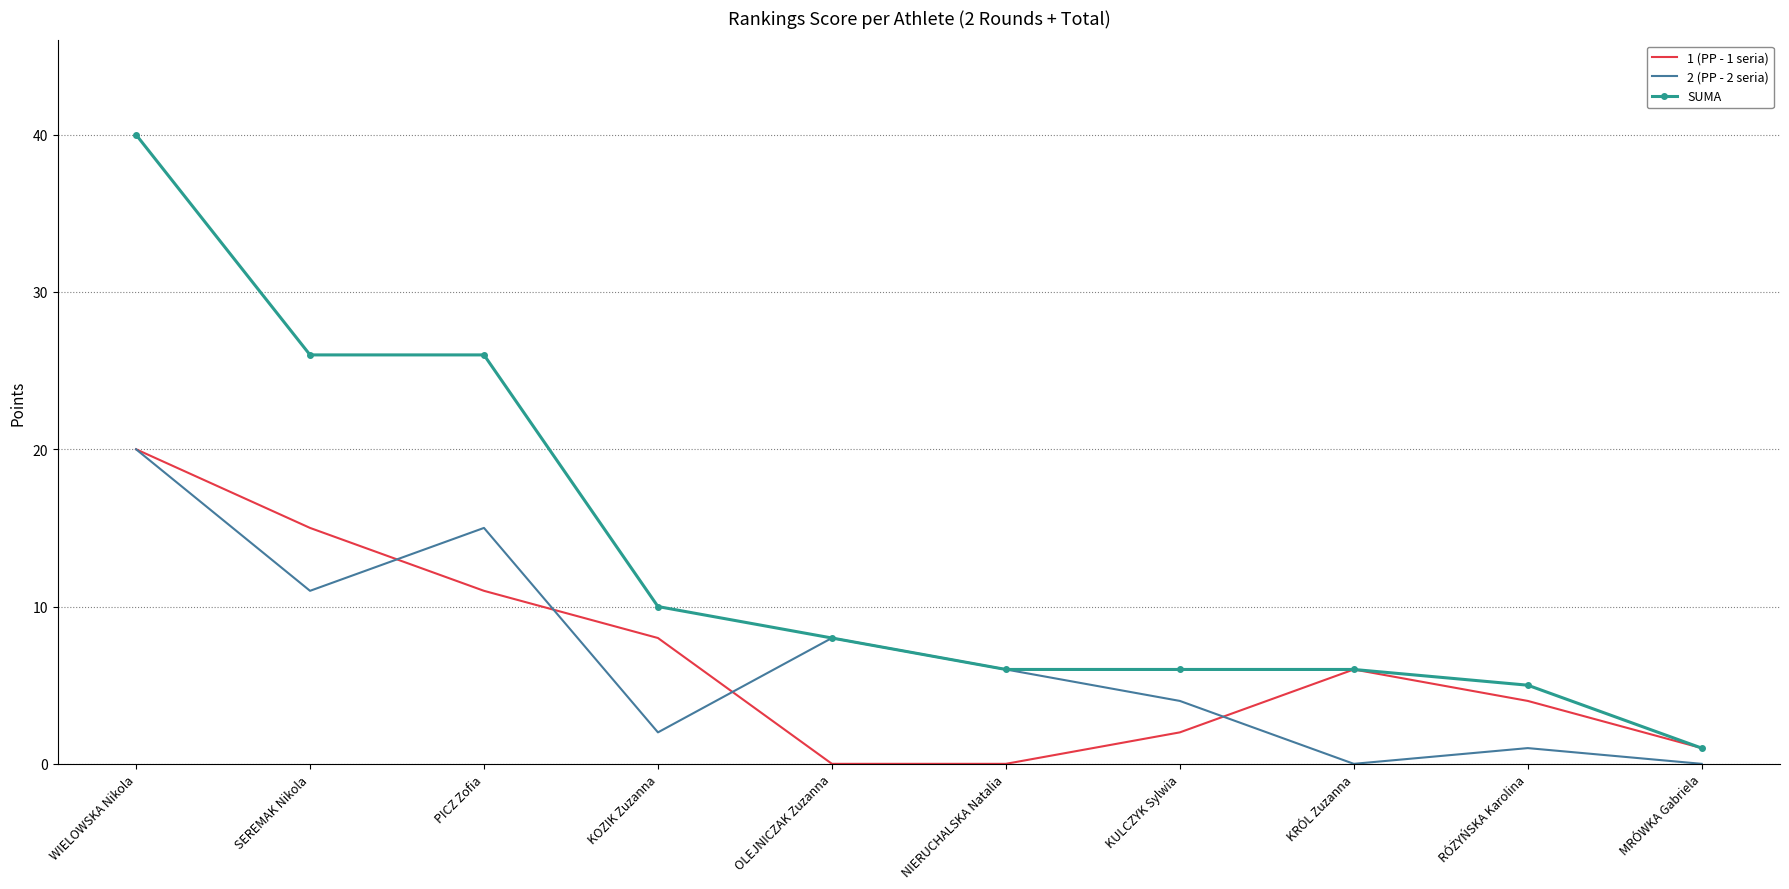

What is the sum of all SUMA values?

134